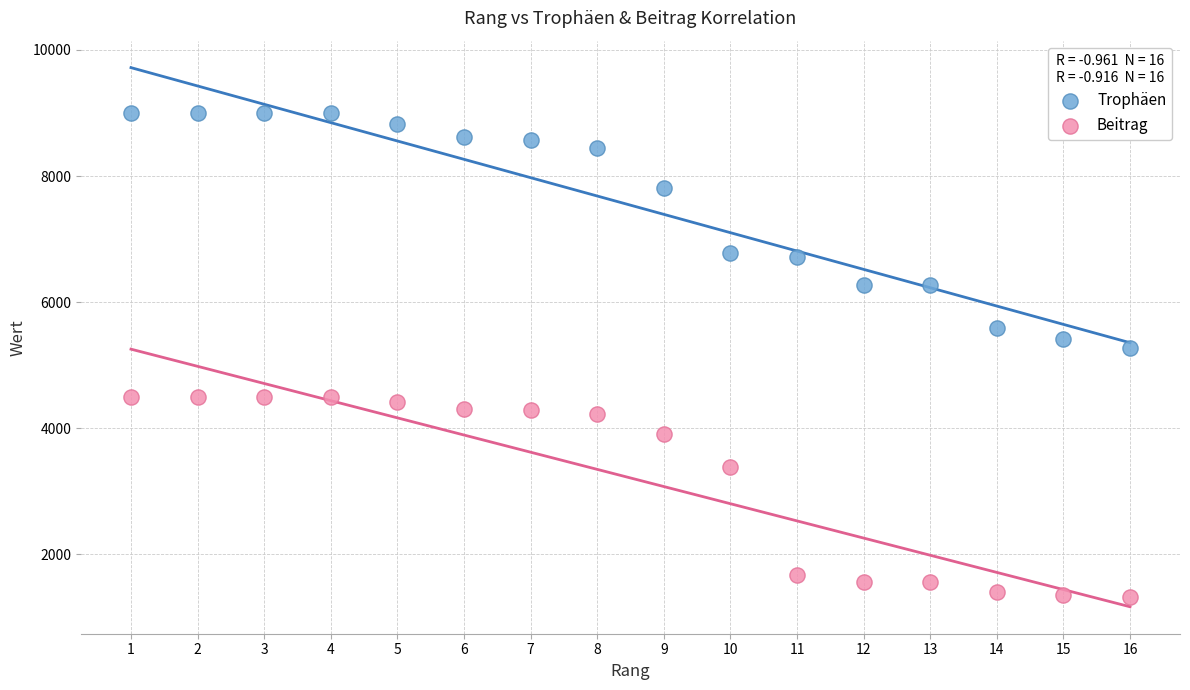

Across all data points, what is the range of Y values (max minus min)?

7680